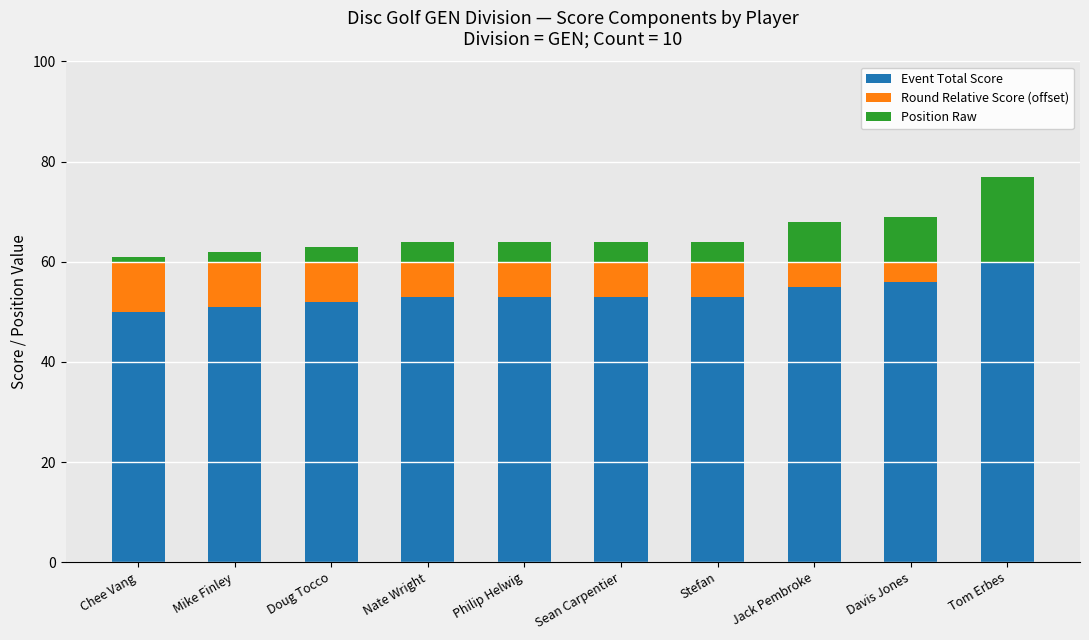

What is the sum of the Event Total Score values at Tom Erbes and Jack Pembroke?

115